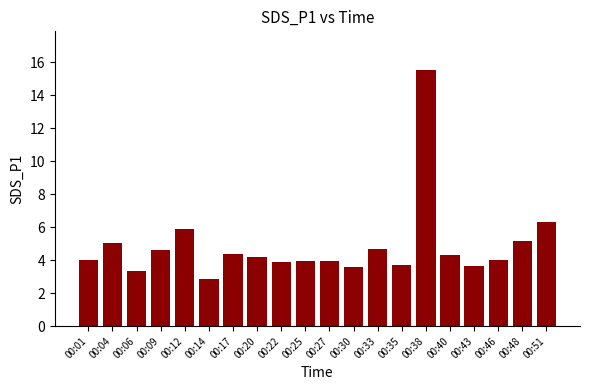

How many series are shown in this chart?

1